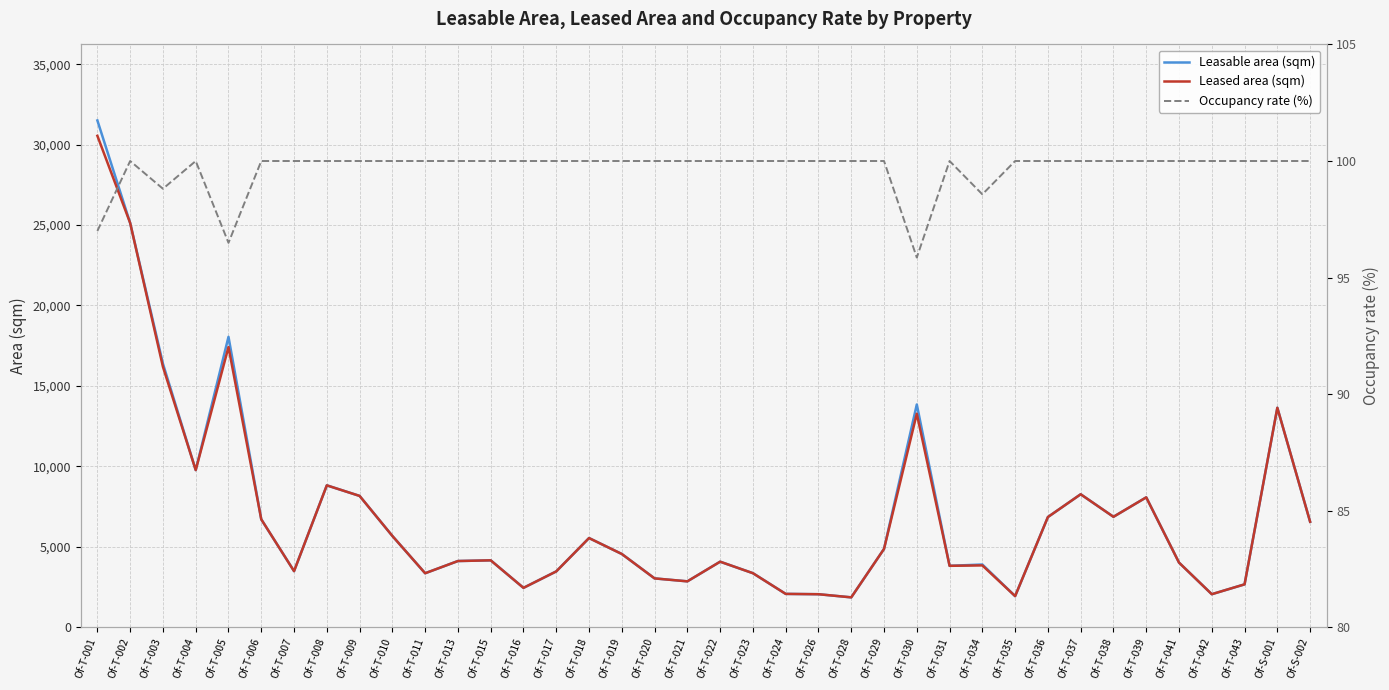

The value of Occupancy rate (%) at Of-S-001 is 100.0. True or false?

True